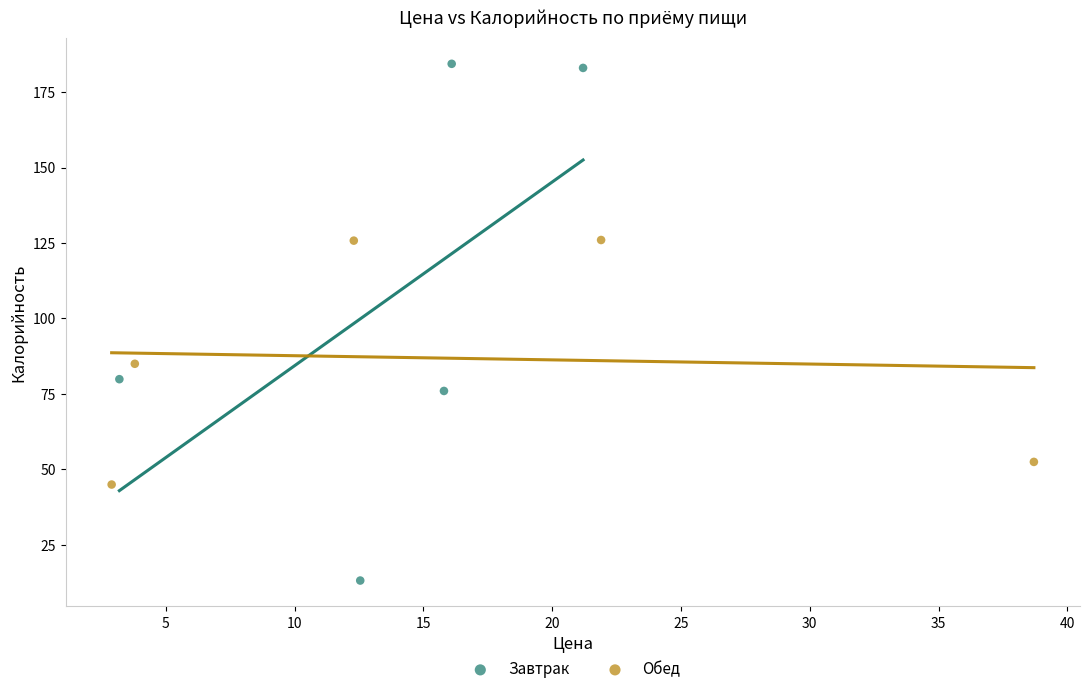

Which series contains the lowest Y value?

Завтрак